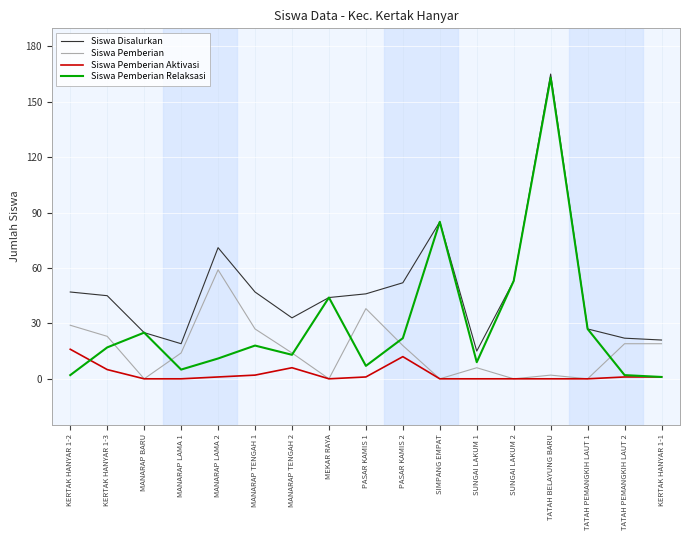

Reading left to right, transcribe all the data shown in this chart.

Siswa Disalurkan: KERTAK HANYAR 1-2=47	KERTAK HANYAR 1-3=45	MANARAP BARU=25	MANARAP LAMA 1=19	MANARAP LAMA 2=71	MANARAP TENGAH 1=47	MANARAP TENGAH 2=33	MEKAR RAYA=44	PASAR KAMIS 1=46	PASAR KAMIS 2=52	SIMPANG EMPAT=85	SUNGAI LAKUM 1=15	SUNGAI LAKUM 2=53	TATAH BELAYUNG BARU=165	TATAH PEMANGKIH LAUT 1=27	TATAH PEMANGKIH LAUT 2=22	KERTAK HANYAR 1-1=21
Siswa Pemberian: KERTAK HANYAR 1-2=29	KERTAK HANYAR 1-3=23	MANARAP BARU=0	MANARAP LAMA 1=14	MANARAP LAMA 2=59	MANARAP TENGAH 1=27	MANARAP TENGAH 2=14	MEKAR RAYA=0	PASAR KAMIS 1=38	PASAR KAMIS 2=18	SIMPANG EMPAT=0	SUNGAI LAKUM 1=6	SUNGAI LAKUM 2=0	TATAH BELAYUNG BARU=2	TATAH PEMANGKIH LAUT 1=0	TATAH PEMANGKIH LAUT 2=19	KERTAK HANYAR 1-1=19
Siswa Pemberian Aktivasi: KERTAK HANYAR 1-2=16	KERTAK HANYAR 1-3=5	MANARAP BARU=0	MANARAP LAMA 1=0	MANARAP LAMA 2=1	MANARAP TENGAH 1=2	MANARAP TENGAH 2=6	MEKAR RAYA=0	PASAR KAMIS 1=1	PASAR KAMIS 2=12	SIMPANG EMPAT=0	SUNGAI LAKUM 1=0	SUNGAI LAKUM 2=0	TATAH BELAYUNG BARU=0	TATAH PEMANGKIH LAUT 1=0	TATAH PEMANGKIH LAUT 2=1	KERTAK HANYAR 1-1=1
Siswa Pemberian Relaksasi: KERTAK HANYAR 1-2=2	KERTAK HANYAR 1-3=17	MANARAP BARU=25	MANARAP LAMA 1=5	MANARAP LAMA 2=11	MANARAP TENGAH 1=18	MANARAP TENGAH 2=13	MEKAR RAYA=44	PASAR KAMIS 1=7	PASAR KAMIS 2=22	SIMPANG EMPAT=85	SUNGAI LAKUM 1=9	SUNGAI LAKUM 2=53	TATAH BELAYUNG BARU=163	TATAH PEMANGKIH LAUT 1=27	TATAH PEMANGKIH LAUT 2=2	KERTAK HANYAR 1-1=1